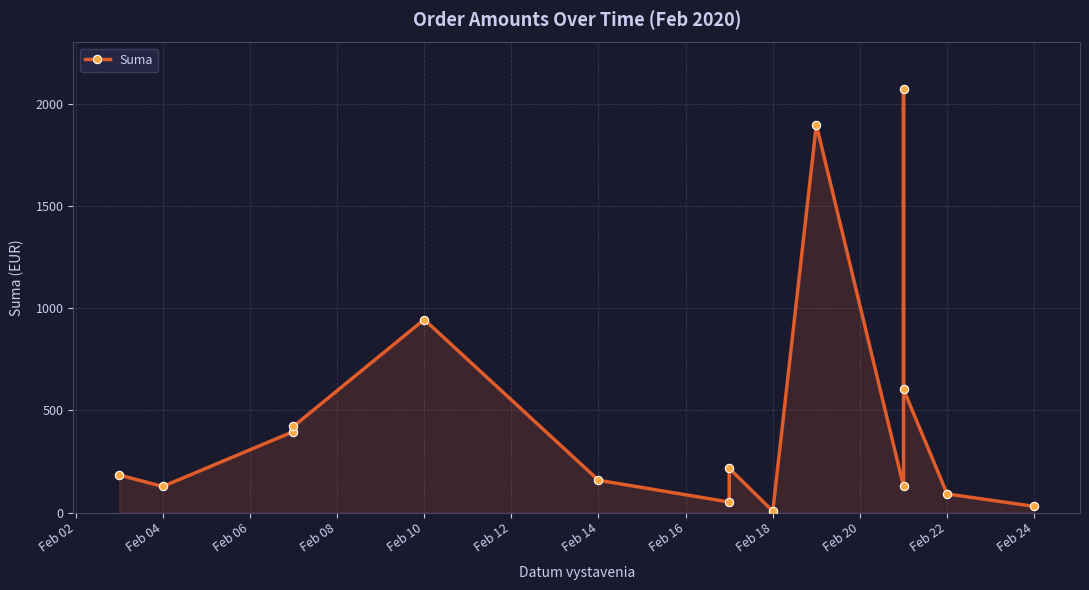

How many data points does each series have?

15